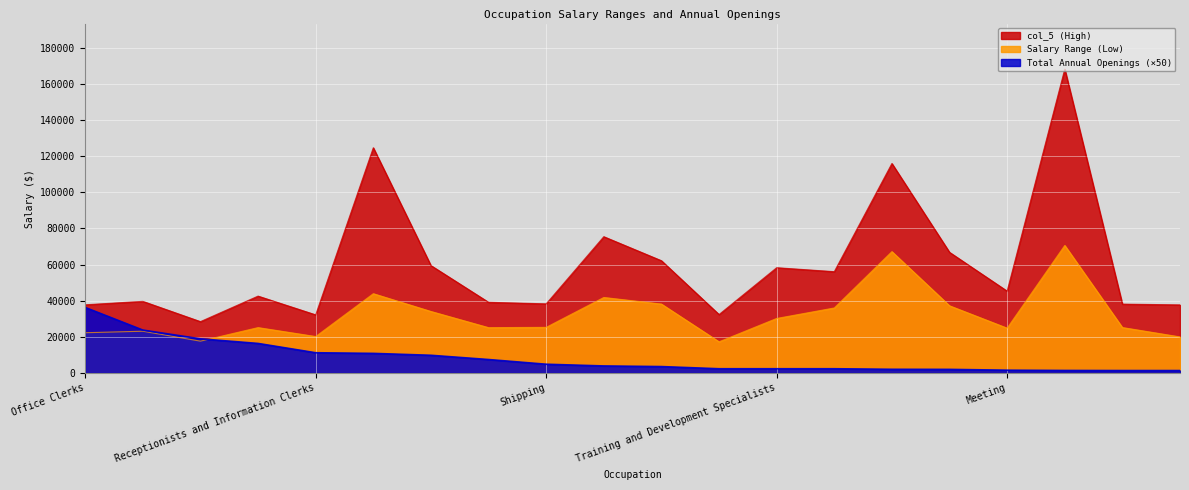

Rank the series by their maximum value, from highest to lowest.

col_5 (High), Salary Range (Low), Total Annual Openings (×50)